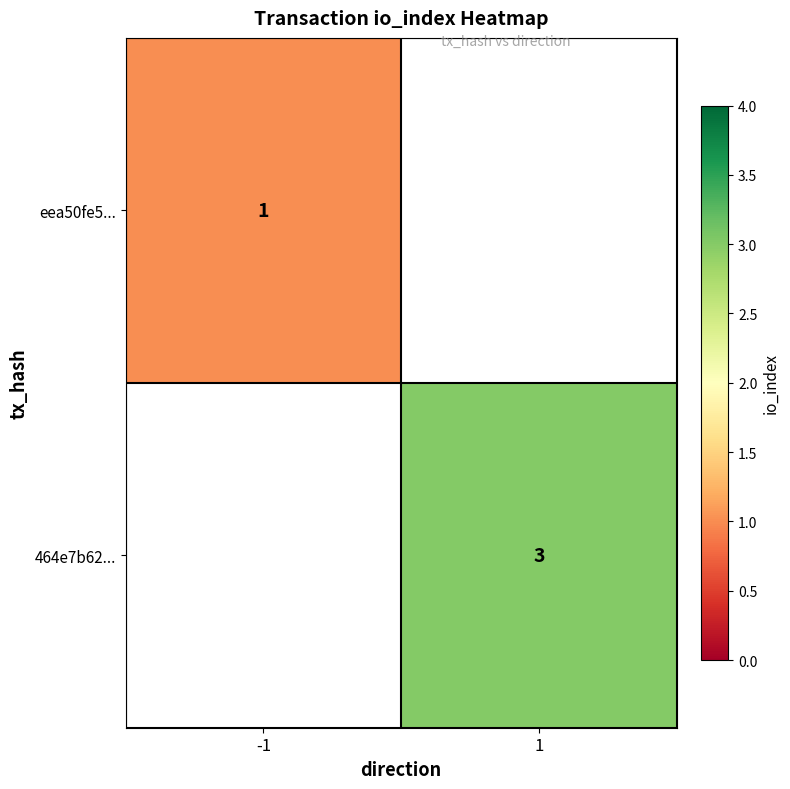

What is the maximum value shown in the chart?

3.0